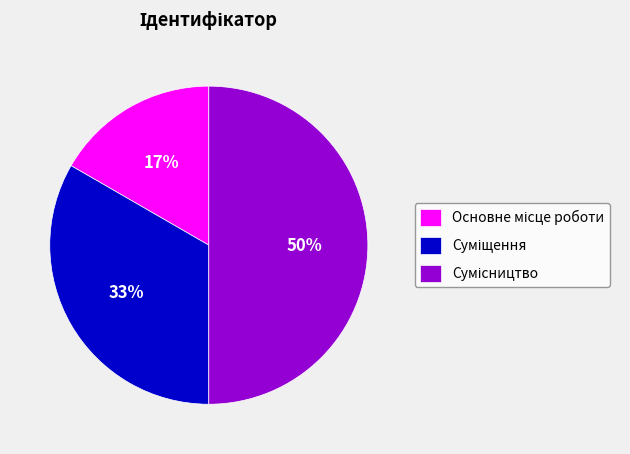

To the nearest percent, what is the difference between the largest and smallest slice percentages?

33%